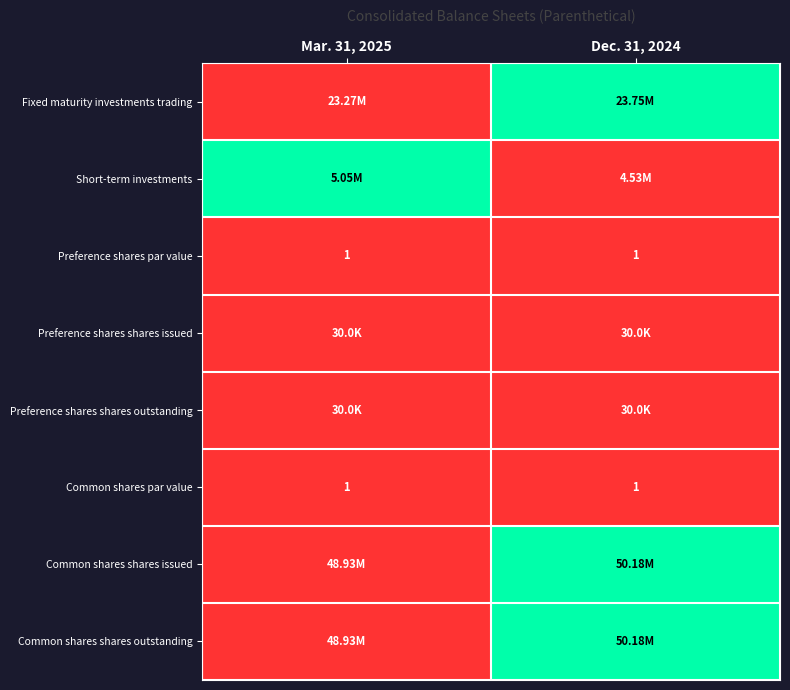

The Short-term investments series shows 1 at Dec. 31, 2024. True or false?

False